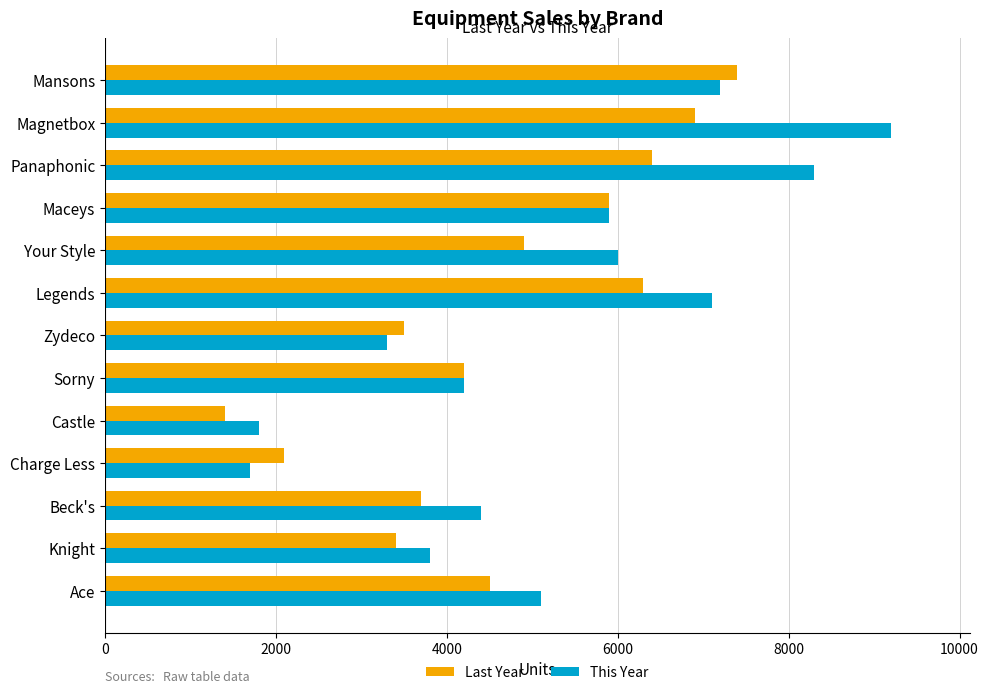

At Legends, list the series in order from smallest to largest.

Last Year, This Year